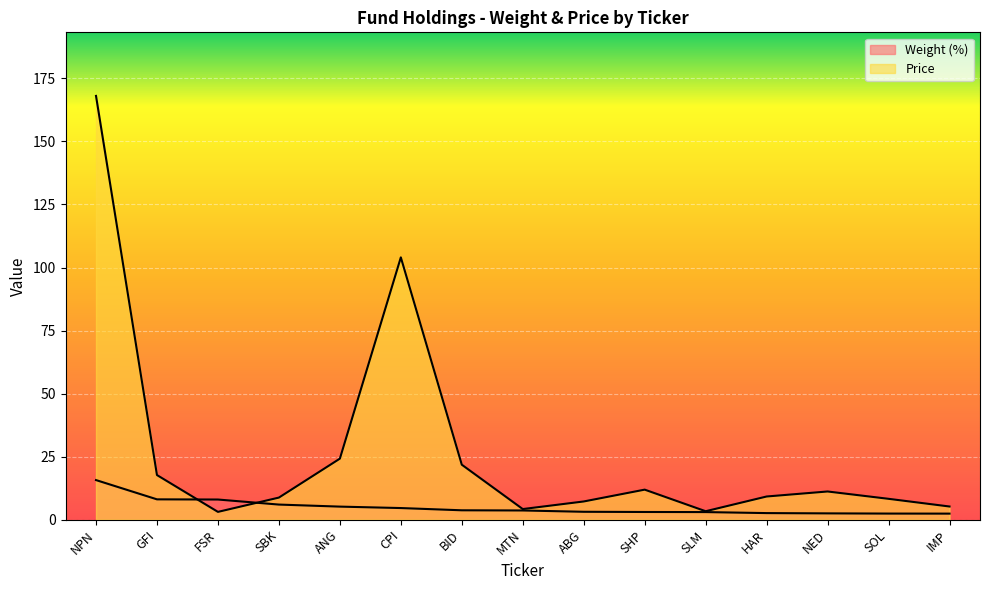

Is it true that Weight (%) equals 2.5 at NED?

True